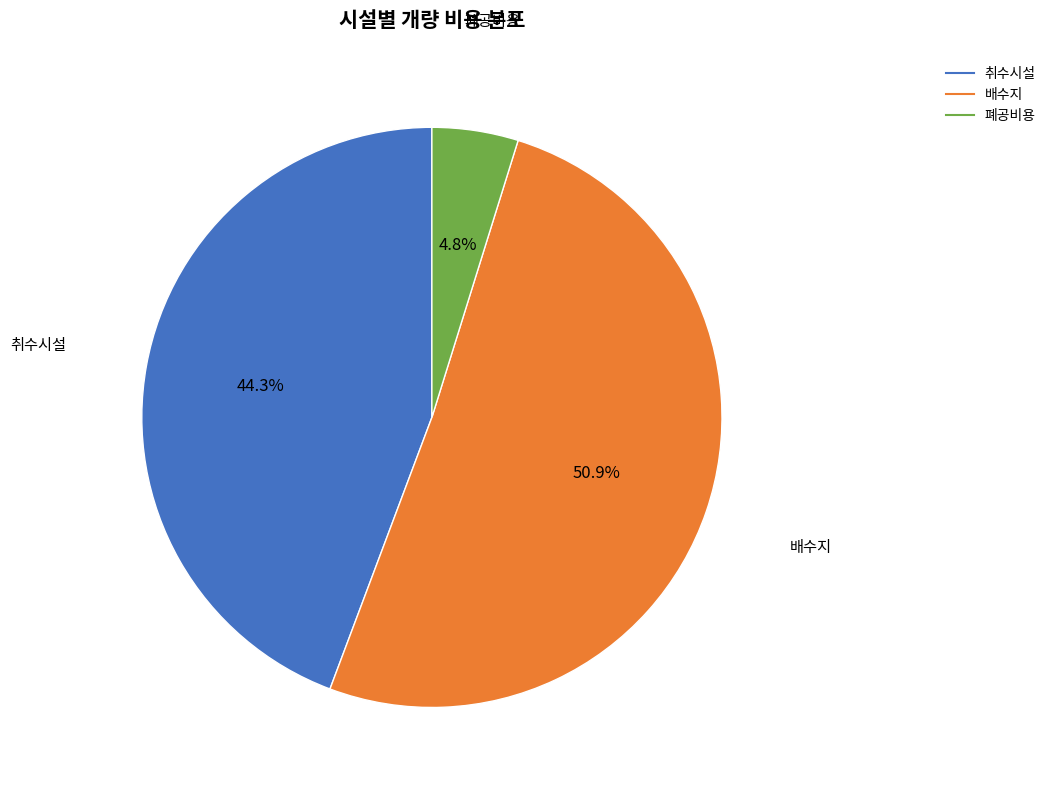

Is there a majority slice in this chart?

Yes